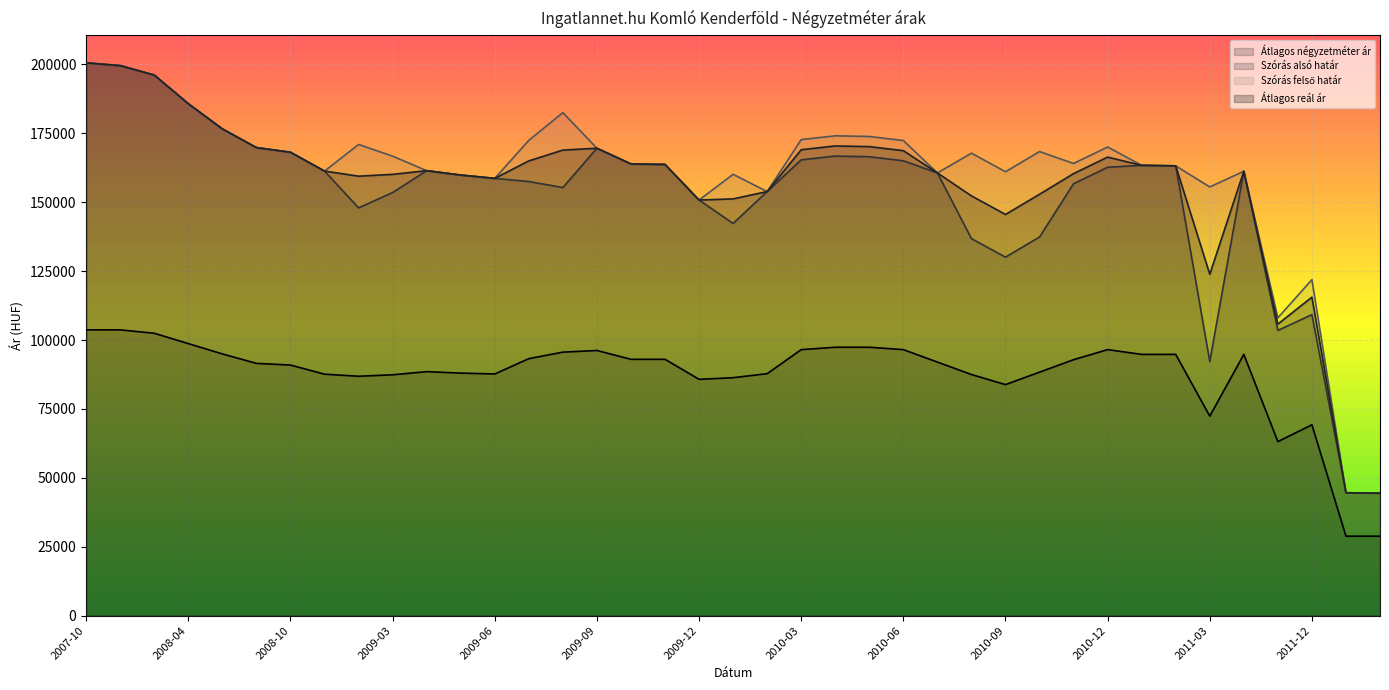

Is the value of Szórás felső határ at 2009-10 greater than the value of Szórás alsó határ at 2010-03?

No